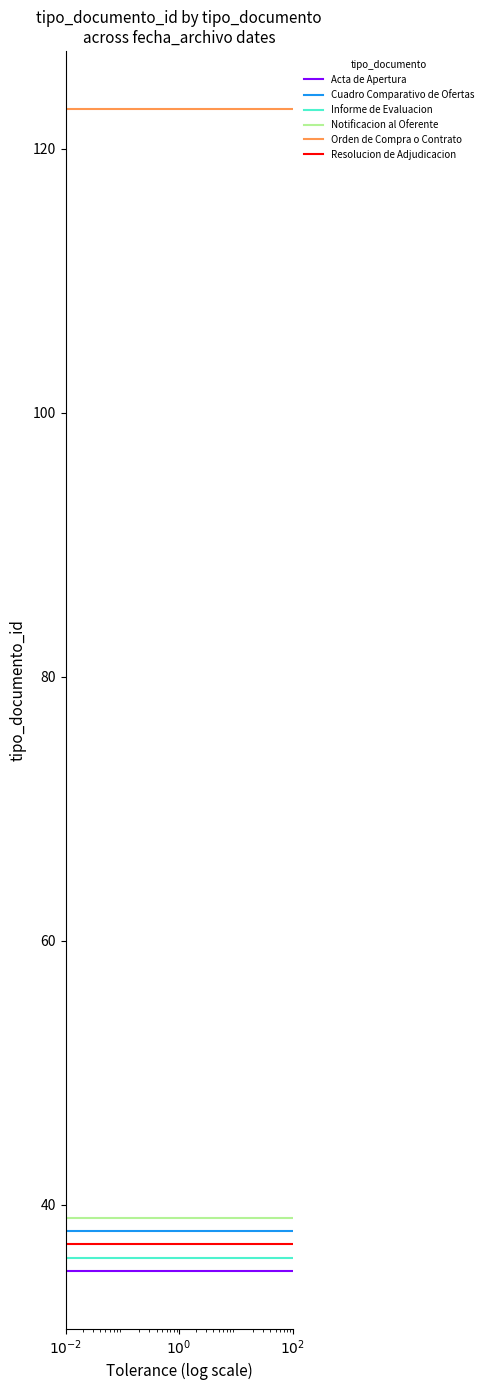

Reading right to left, extract all data points from this chart.

Acta de Apertura: 35	35	35
Cuadro Comparativo de Ofertas: 38	38	38
Informe de Evaluacion: 36	36	36
Notificacion al Oferente: 39	39	39
Orden de Compra o Contrato: 123	123	123
Resolucion de Adjudicacion: 37	37	37